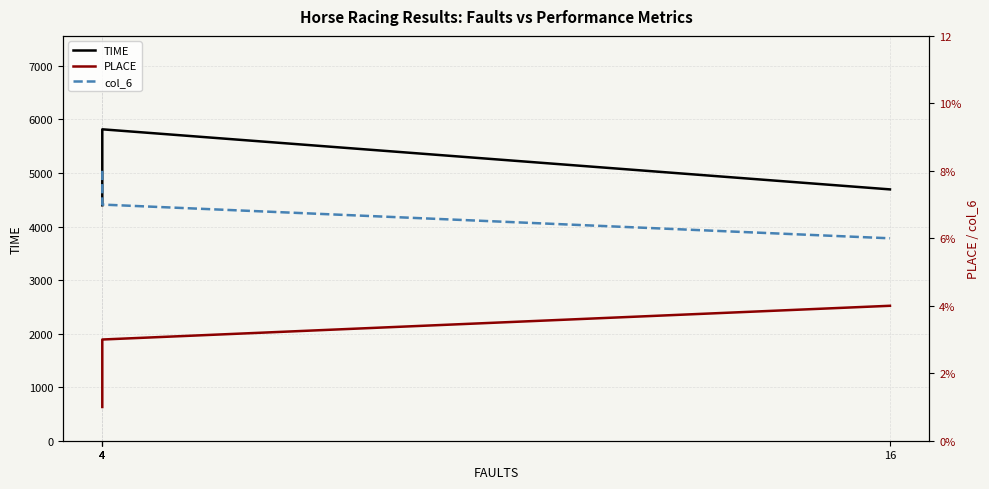

Which series changed the most between 4 and 16?

TIME